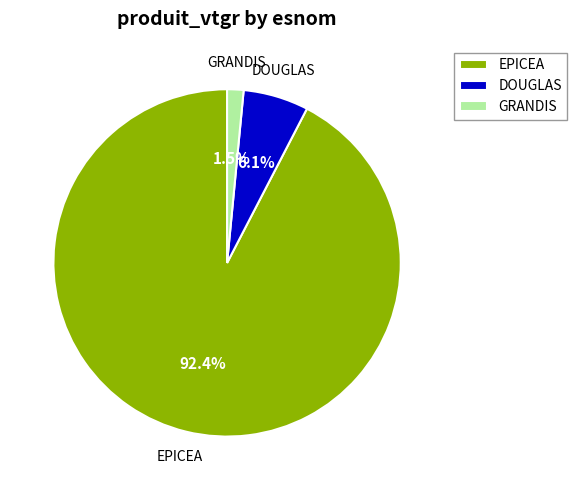

Which has a higher value, GRANDIS or EPICEA?

EPICEA